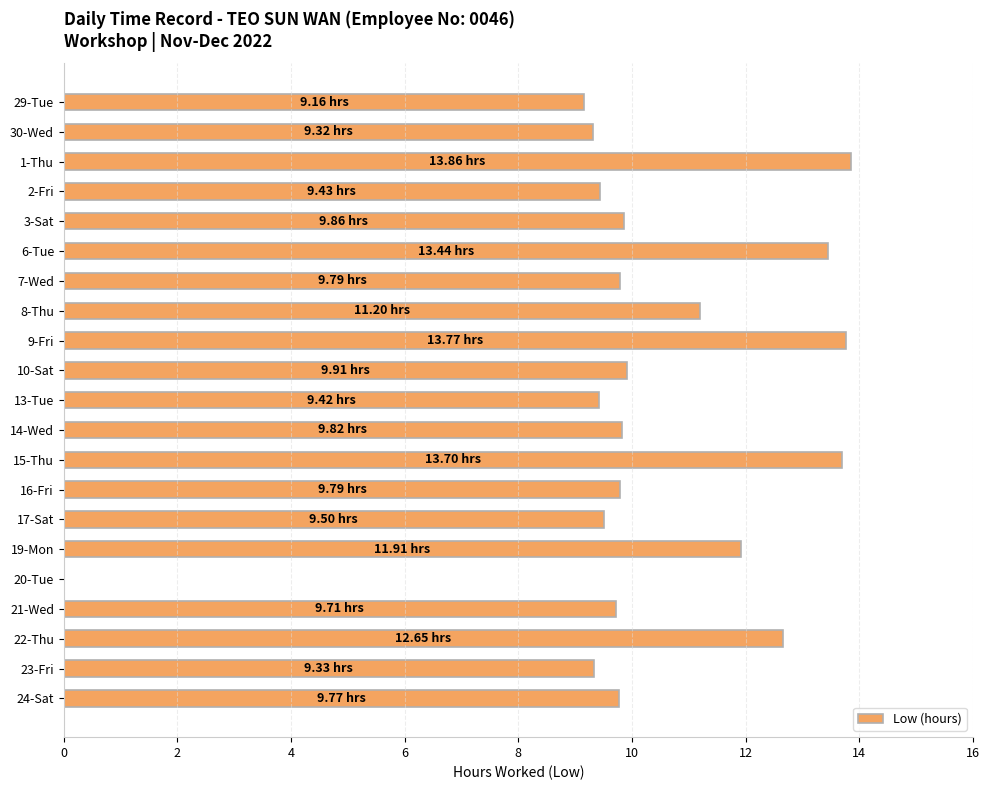

Are the bars horizontal?

Yes